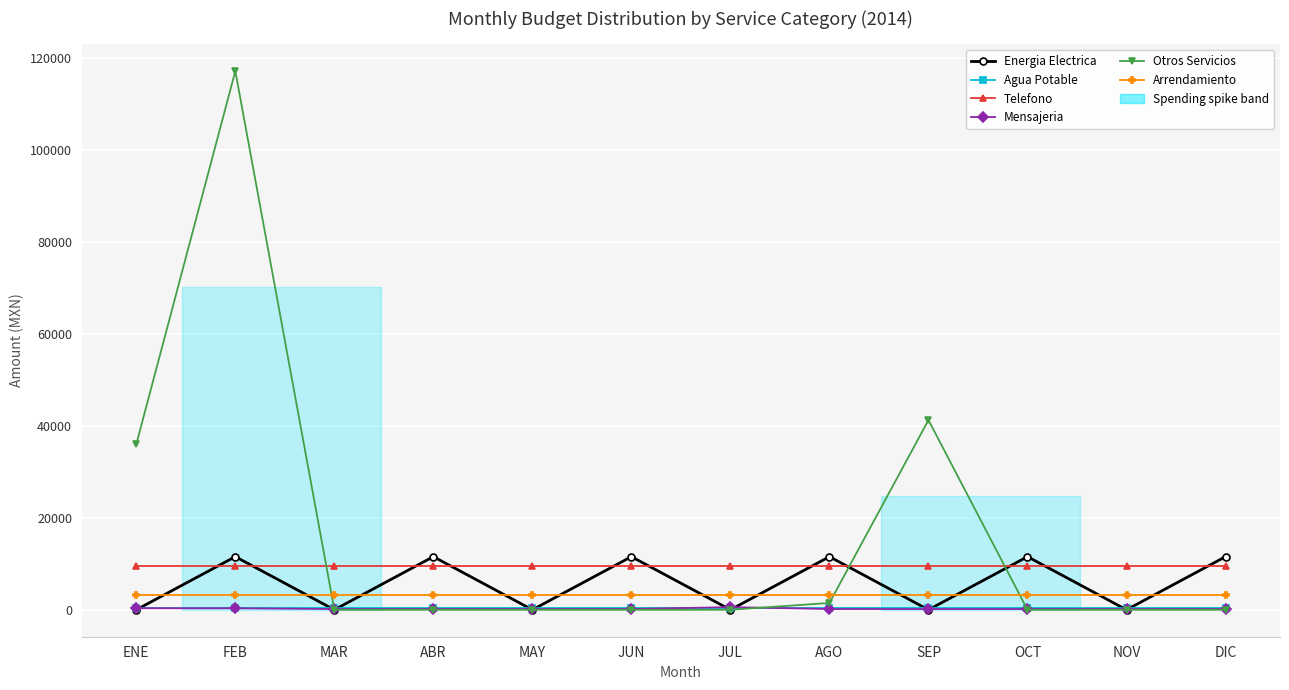

Is it true that Telefono equals 15711.9 at MAY?

False